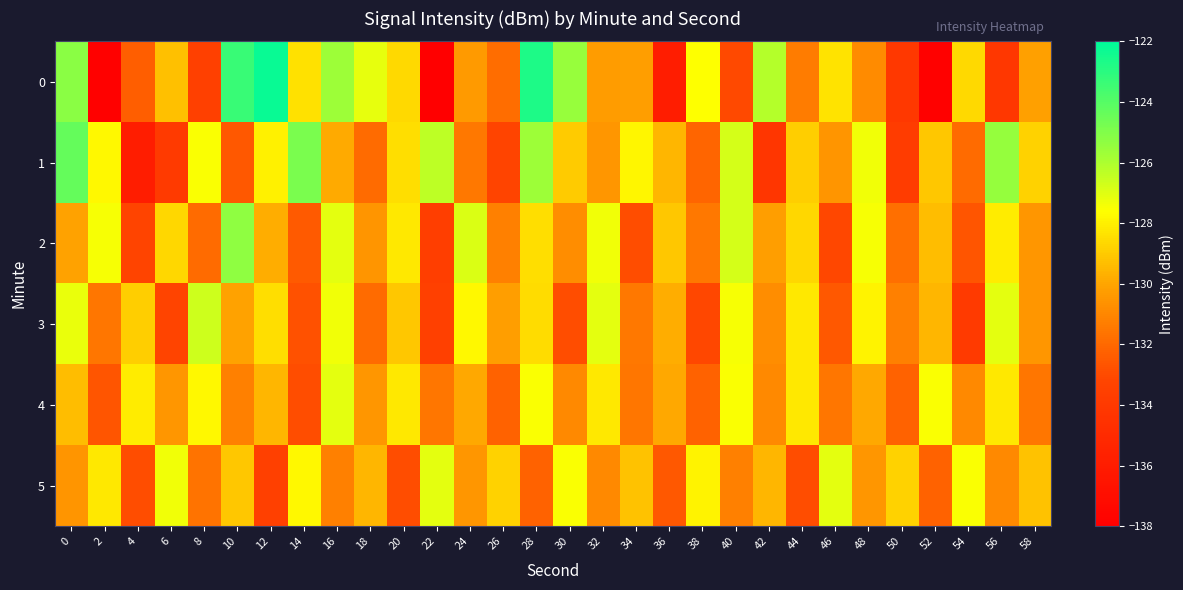

Which category has the highest value across all series?

12